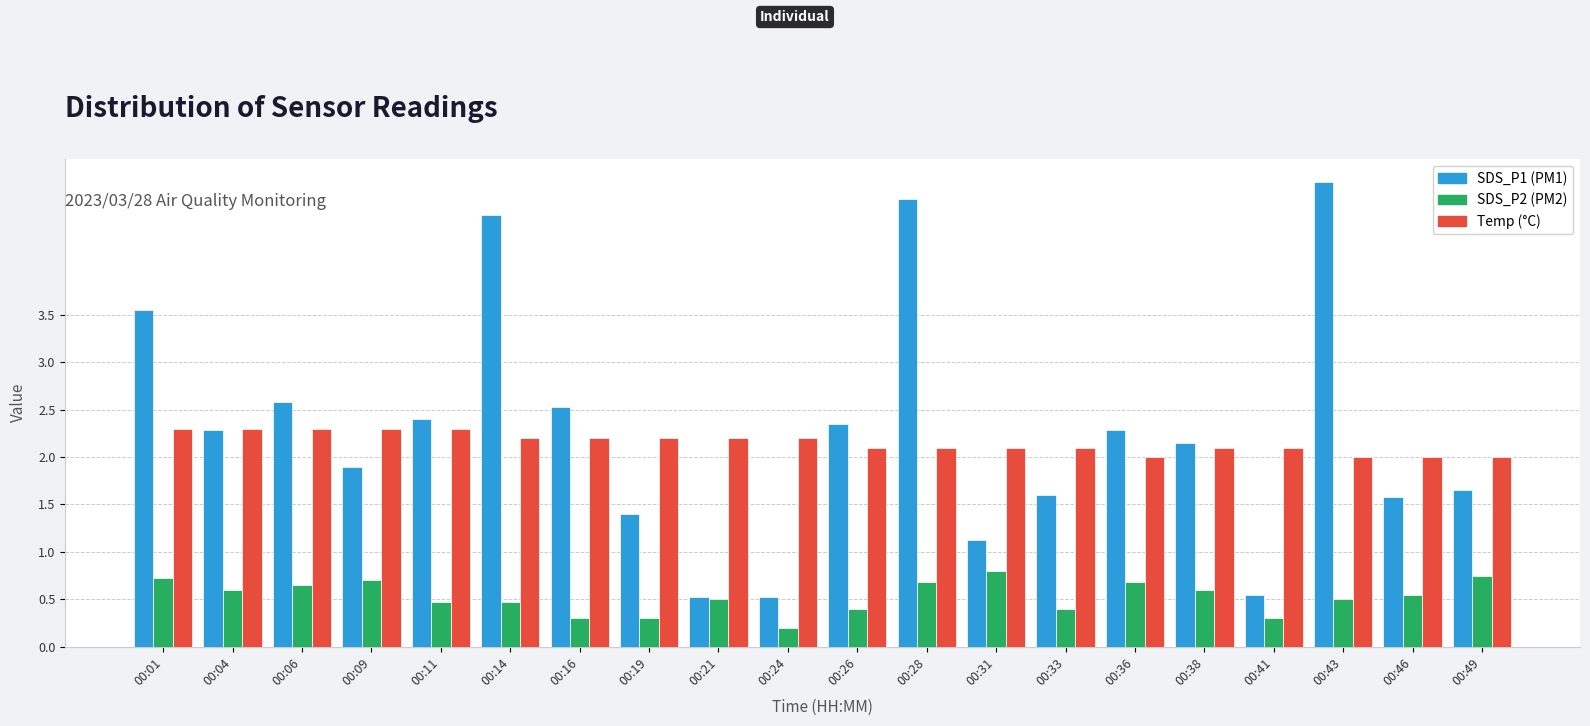

What is the difference between the highest and lowest values at 00:09?

1.6